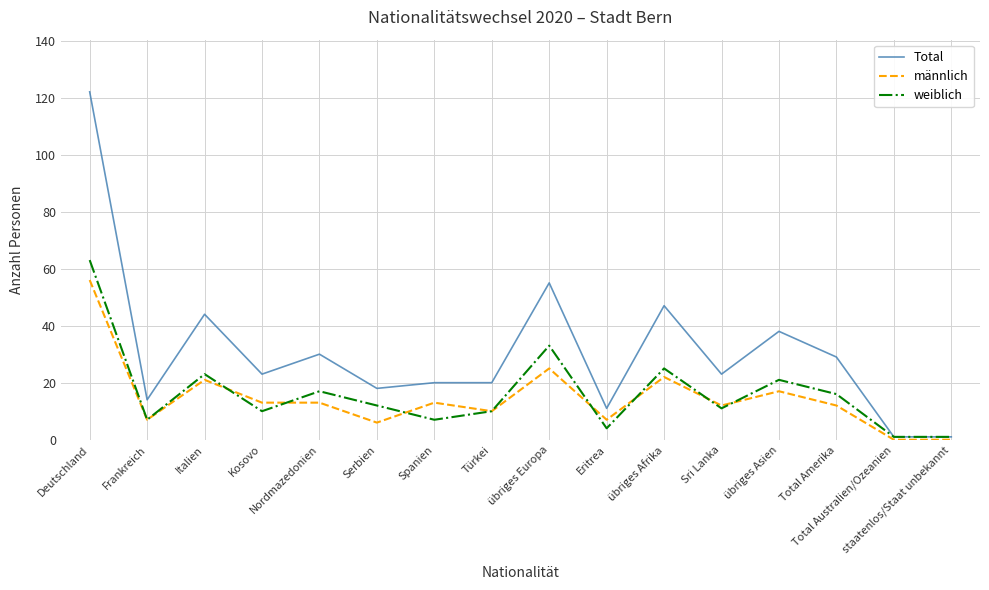

What are all the series names shown in the legend?

Total, männlich, weiblich